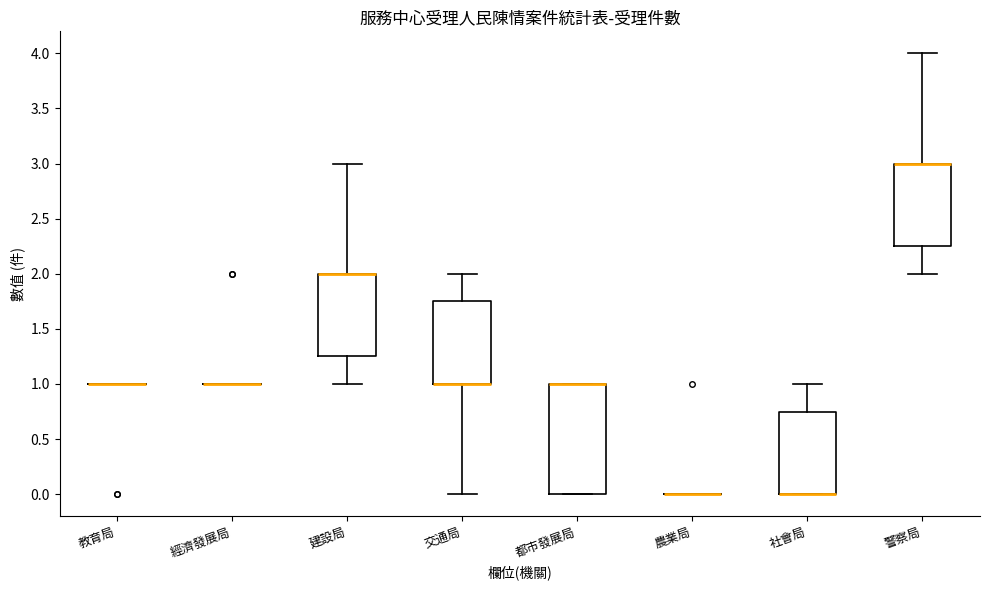

Reading left to right, transcribe this box plot: for each box, give where its median line is, the range the box spans, and where its two whiskers end, as read against the y-axis. The values are not printed on the chart, so give them approximately, as read against the axis.

教育局: box collapsed to a line at 1.00, whiskers 1.00 to 1.00
經濟發展局: box collapsed to a line at 1.00, whiskers 1.00 to 1.00
建設局: median 2.00 (drawn on the box's upper edge), box 1.25 to 2.00, whiskers 1.00 to 3.00
交通局: median 1.00 (drawn on the box's lower edge), box 1.00 to 1.75, whiskers 0.00 to 2.00
都市發展局: median 1.00 (drawn on the box's upper edge), box 0.00 to 1.00, whiskers 0.00 to 1.00
農業局: box collapsed to a line at 0.00, whiskers 0.00 to 0.00
社會局: median 0.00 (drawn on the box's lower edge), box 0.00 to 0.75, whiskers 0.00 to 1.00
警察局: median 3.00 (drawn on the box's upper edge), box 2.25 to 3.00, whiskers 2.00 to 4.00